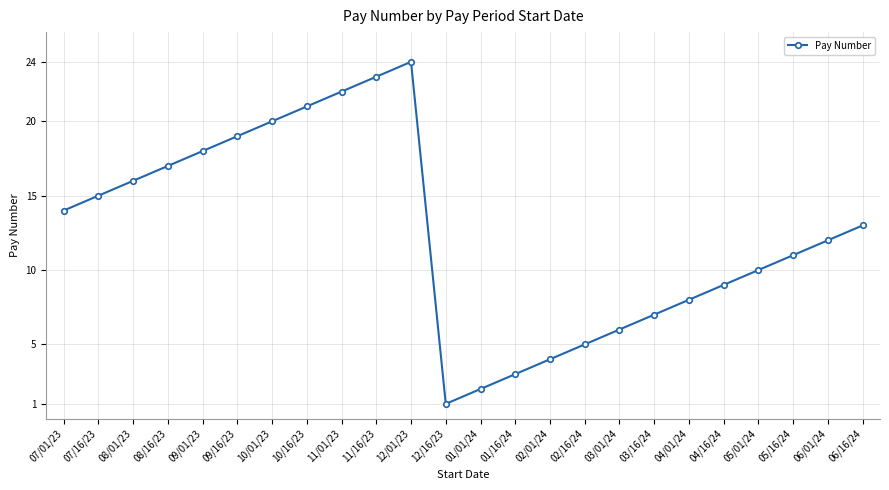

Does the chart display data point markers on the line(s)?

Yes